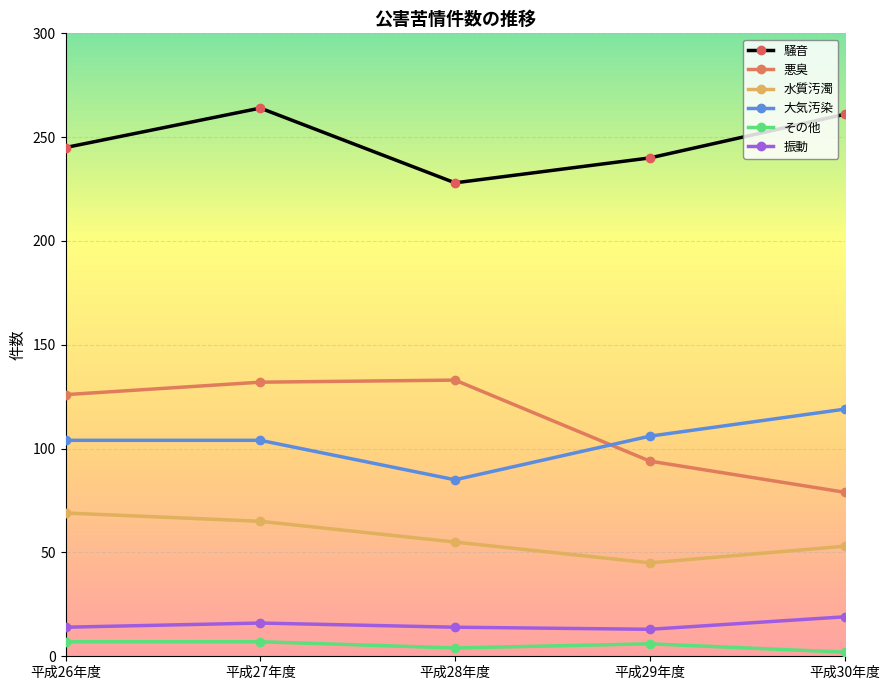

How many data points does each series have?

5